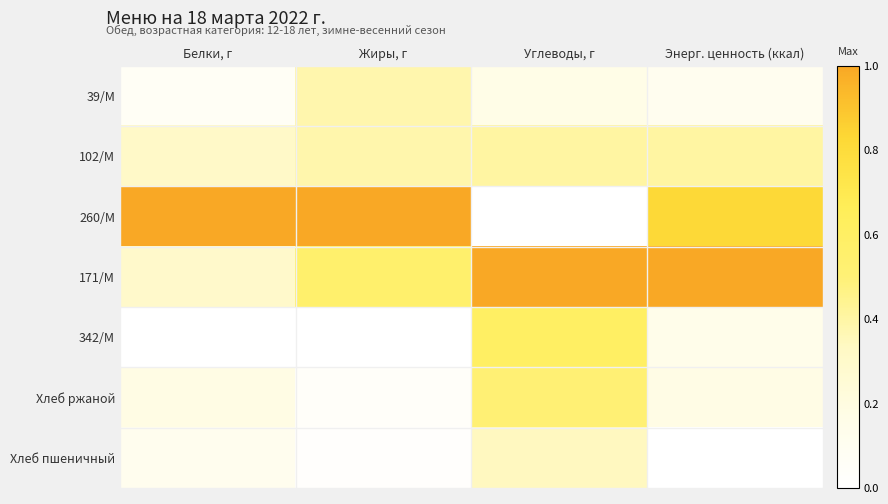

Reading left to right, transcribe all the data shown in this chart.

39/М: Белки, г=0.1	Жиры, г=0.4	Углеводы, г=0.2	Энерг. ценность (ккал)=0.1
102/М: Белки, г=0.3	Жиры, г=0.4	Углеводы, г=0.4	Энерг. ценность (ккал)=0.4
260/М: Белки, г=1.0	Жиры, г=1.0	Углеводы, г=0.0	Энерг. ценность (ккал)=0.8
171/М: Белки, г=0.3	Жиры, г=0.6	Углеводы, г=1.0	Энерг. ценность (ккал)=1.0
342/М: Белки, г=0.0	Жиры, г=0.0	Углеводы, г=0.6	Энерг. ценность (ккал)=0.1
Хлеб ржаной: Белки, г=0.2	Жиры, г=0.0	Углеводы, г=0.5	Энерг. ценность (ккал)=0.2
Хлеб пшеничный: Белки, г=0.1	Жиры, г=0.0	Углеводы, г=0.3	Энерг. ценность (ккал)=0.0